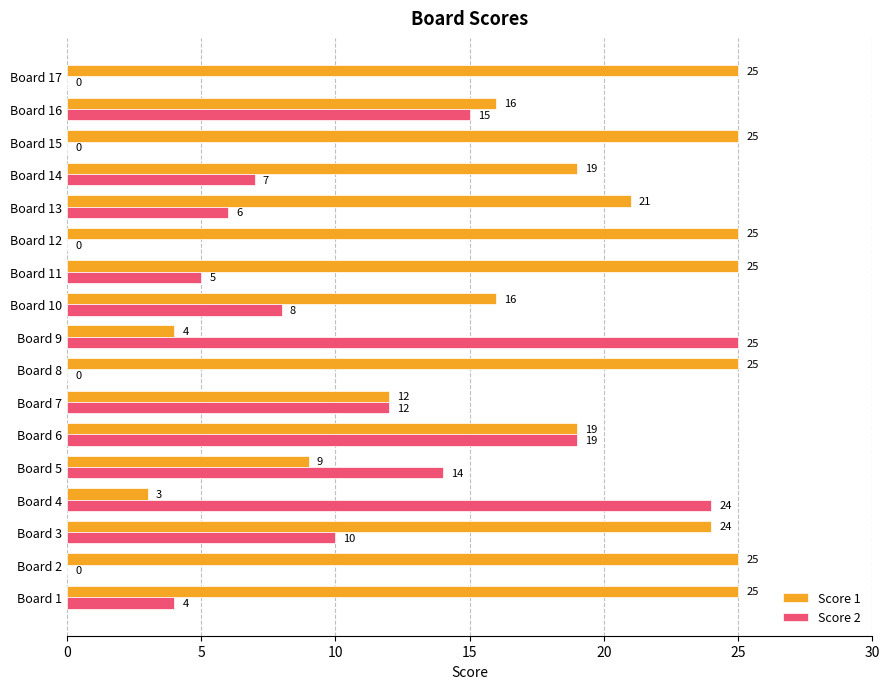

Between Board 13 and Board 15, which series saw the biggest shift?

Score 2